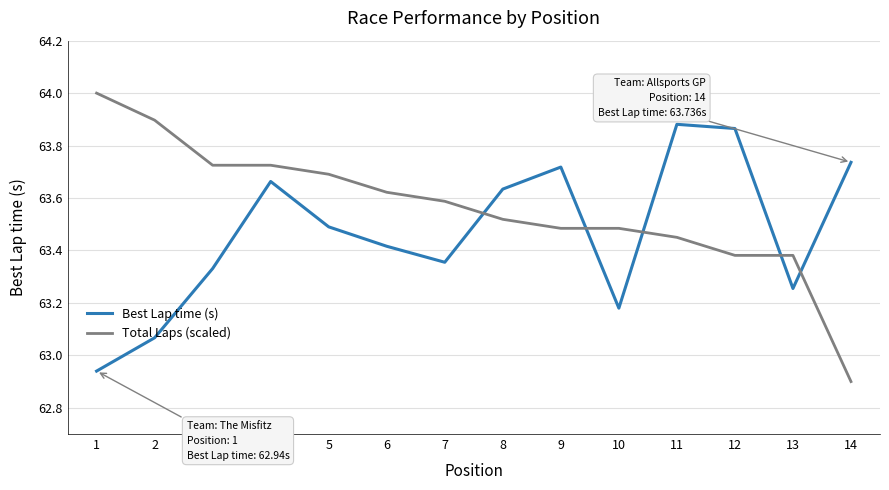

What is the highest value of the Total Laps (scaled) series?

64.0